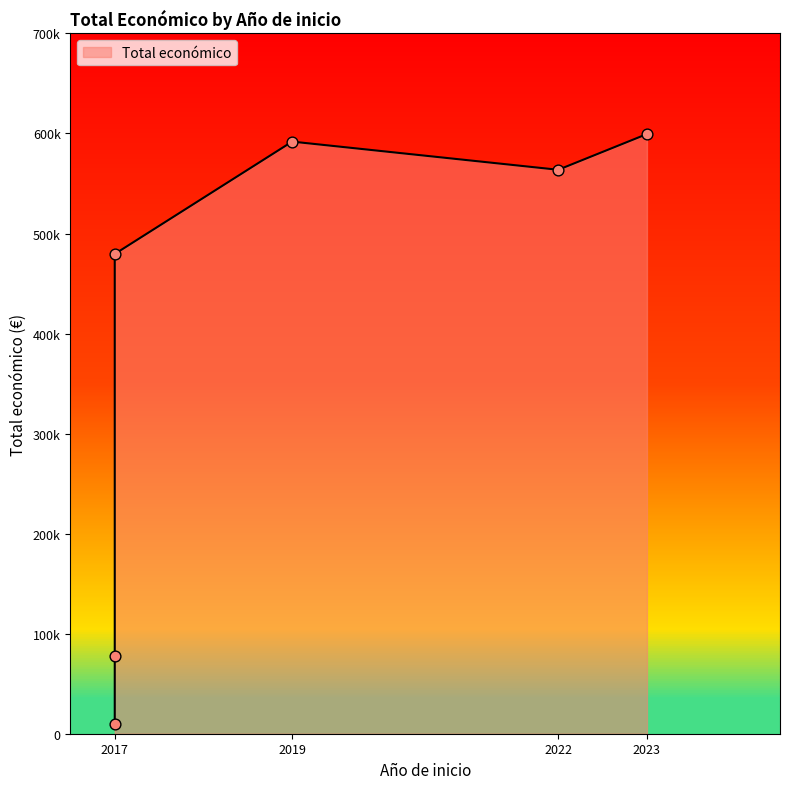

Between 2023 and 2017, which is larger?

2023